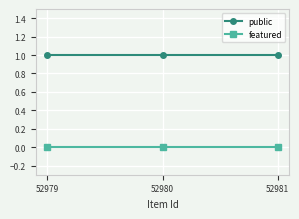

What are all the series names shown in the legend?

public, featured